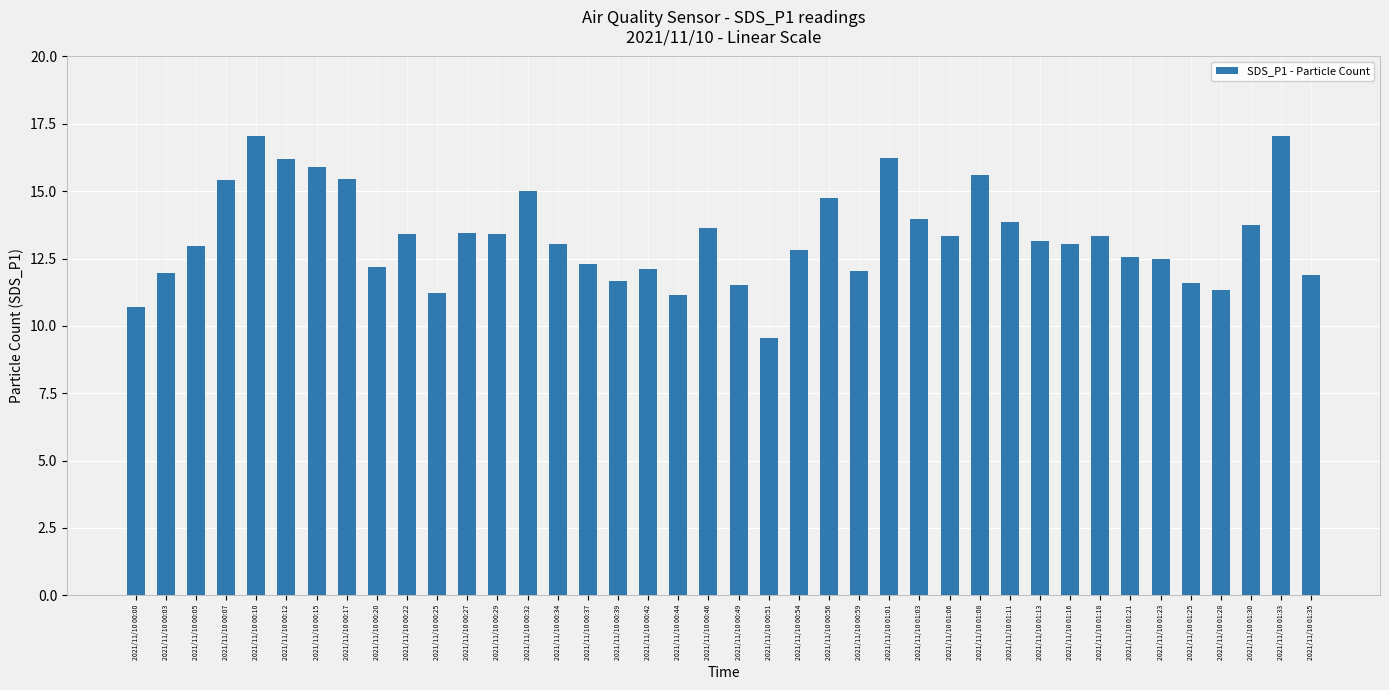

At which category does the chart reach its minimum across all series?

2021/11/10 00:51